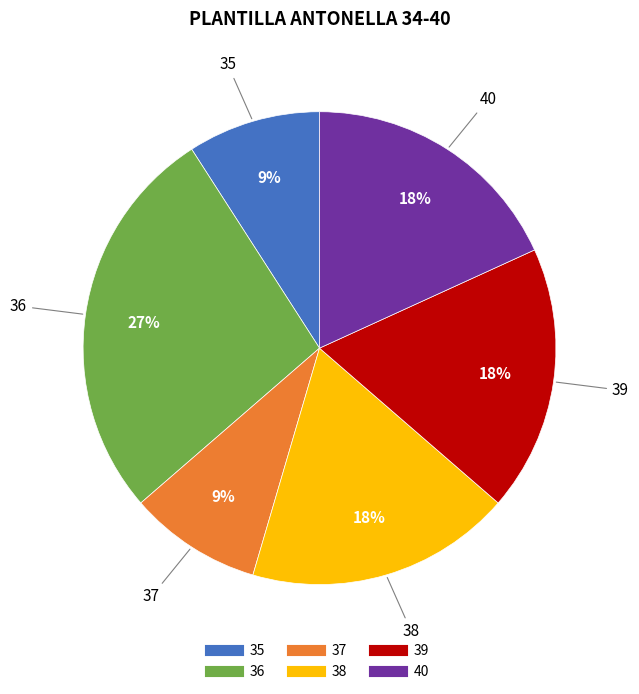

What percentage is the 38 slice, to the nearest percent?

18%